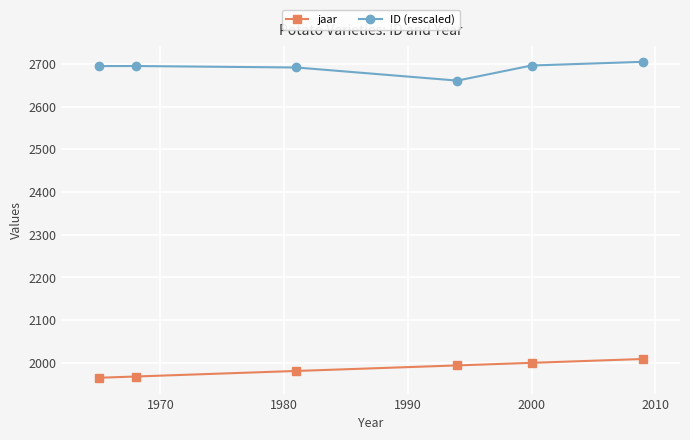

What is the highest value of the jaar series?

2009.0